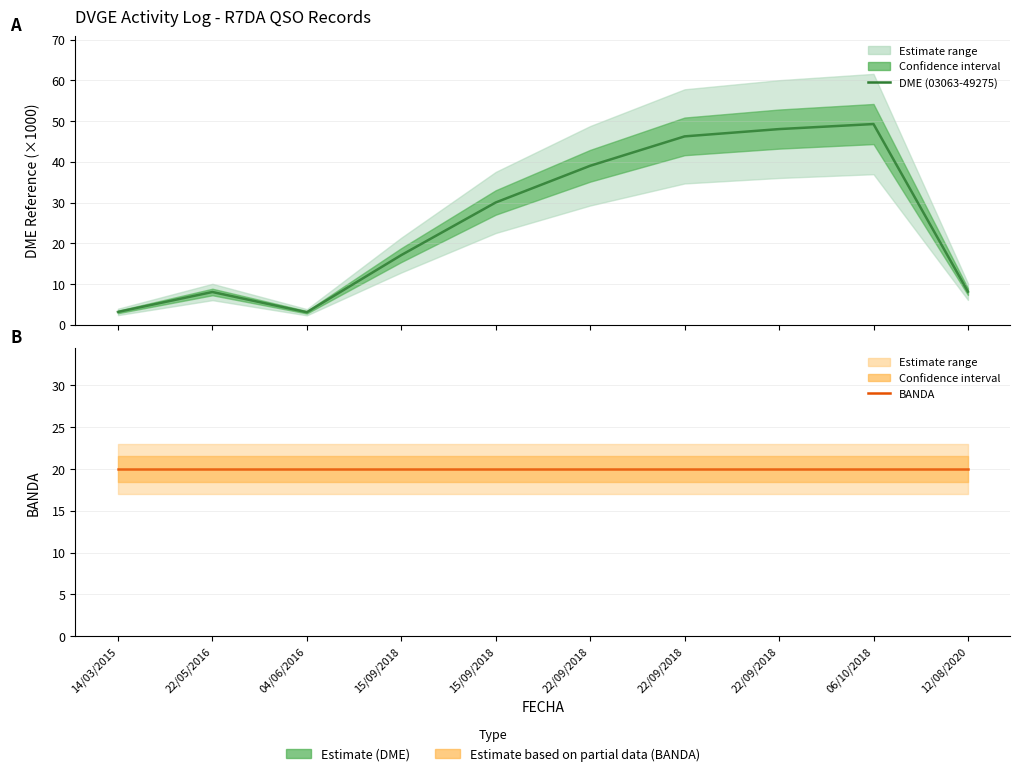

Reading left to right, list all the values displayed in this chart.

DME (03063-49275): 3.1	8.0	3.1	17.1	30.0	39.0	46.2	48.0	49.3	8.1
BANDA: 20.0	20.0	20.0	20.0	20.0	20.0	20.0	20.0	20.0	20.0